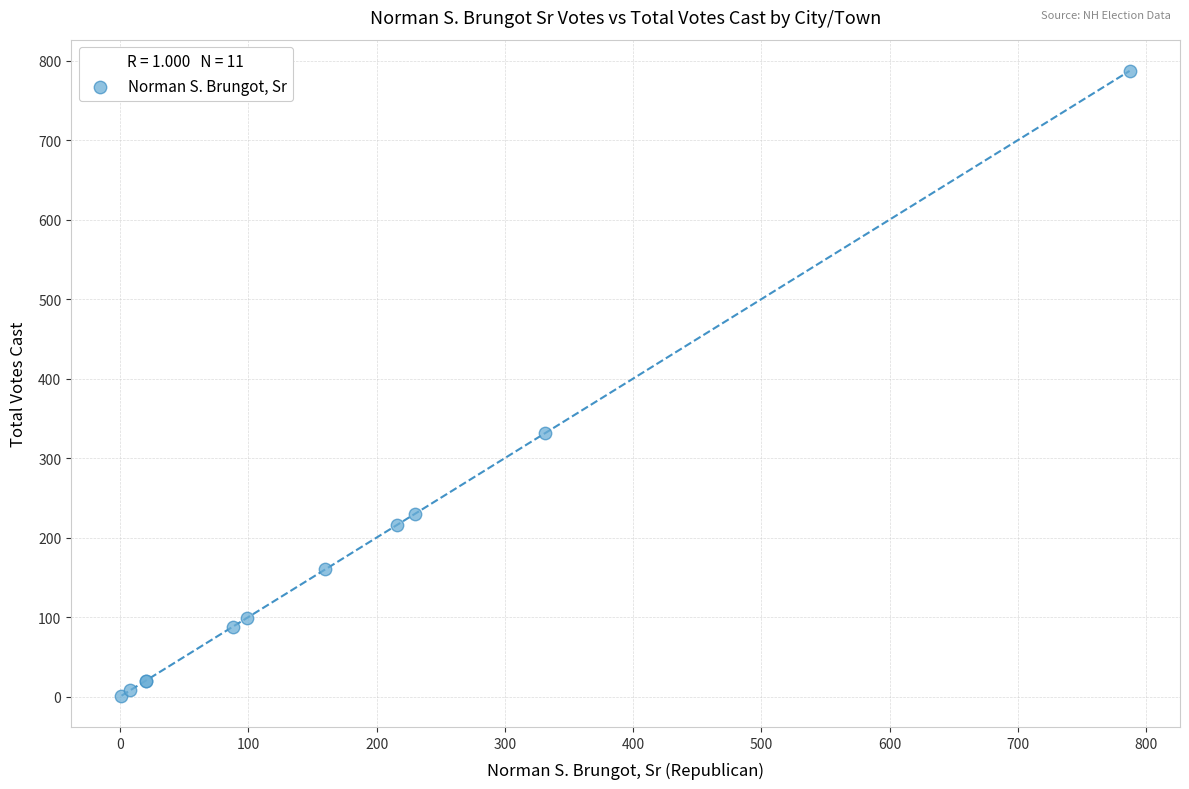

What Y value in the scatter plot is closest to 394?

331